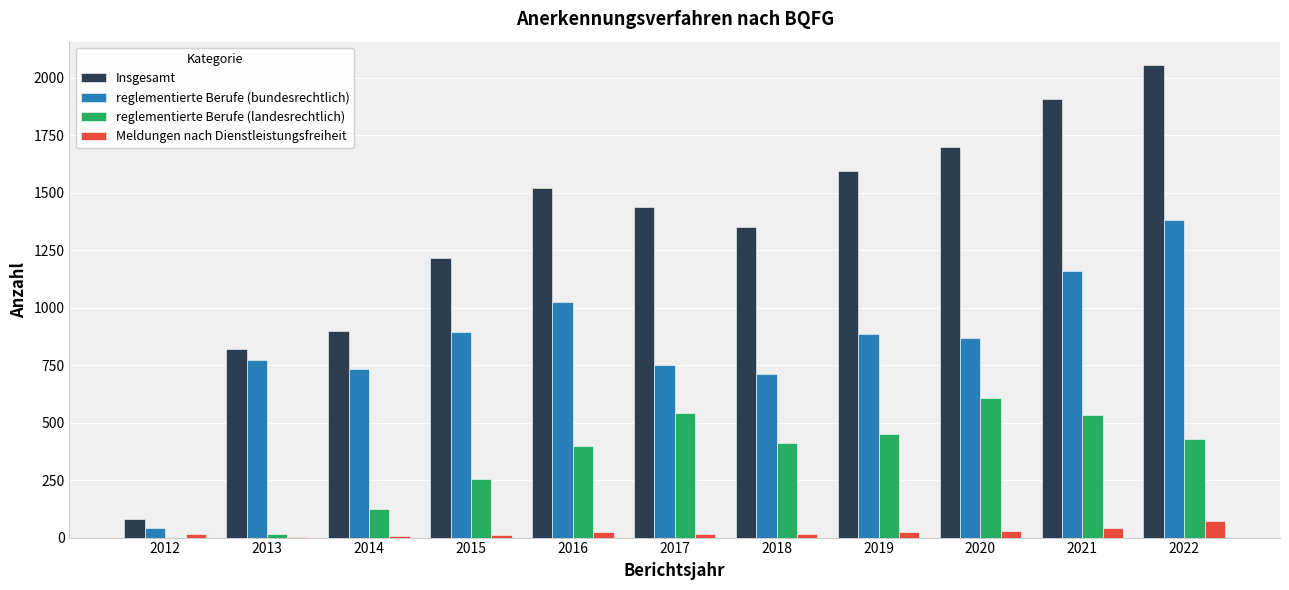

What is the highest value of the reglementierte Berufe (landesrechtlich) series?

605